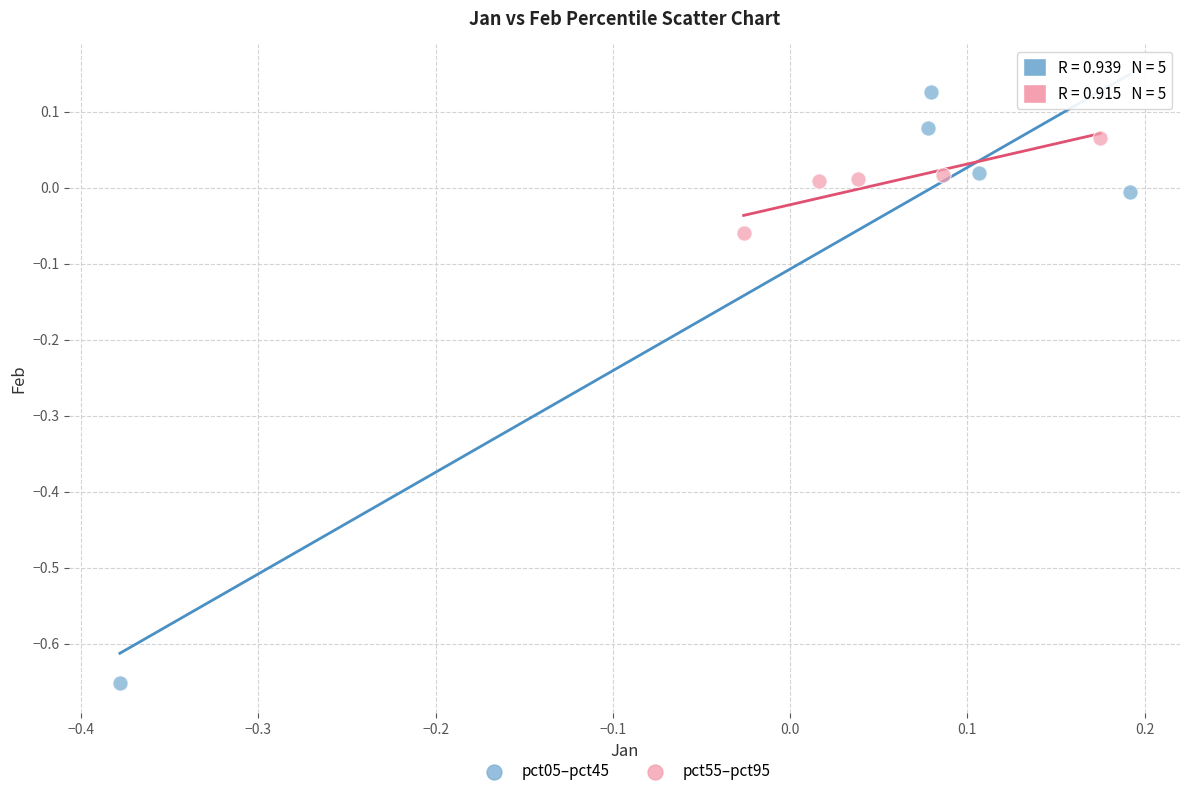

Which series reaches the maximum Y coordinate?

pct05–pct45